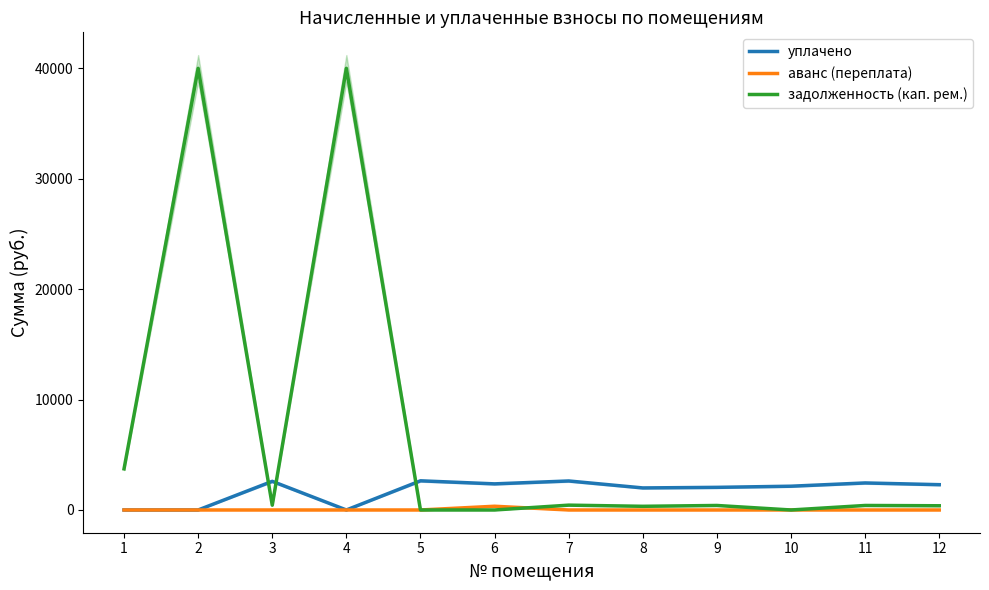

At which category is the sum across all series the highest?

2